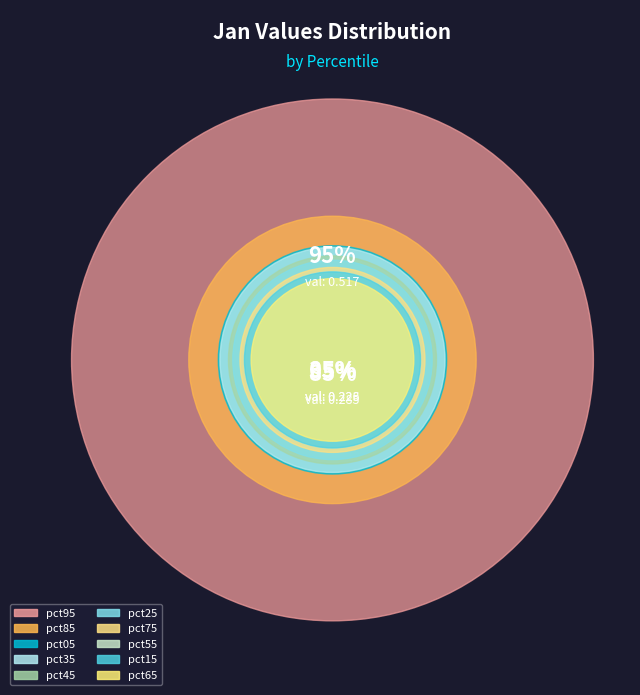

What is the smallest slice in the pie chart?

pct65